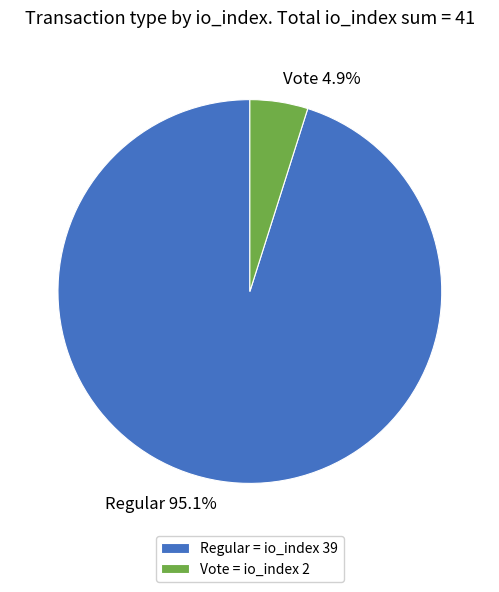

What percentage is NOT represented by Vote?

95.1%